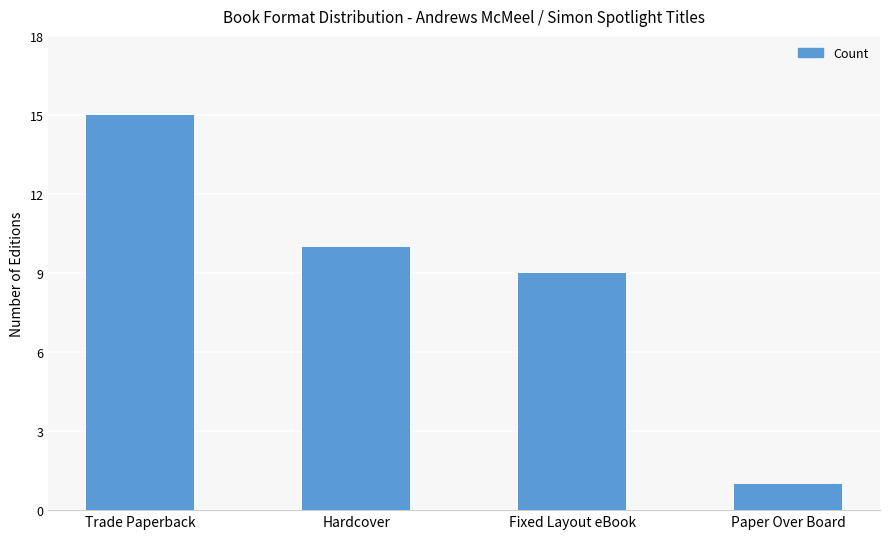

What is the change in value from Hardcover to Paper Over Board?

-9